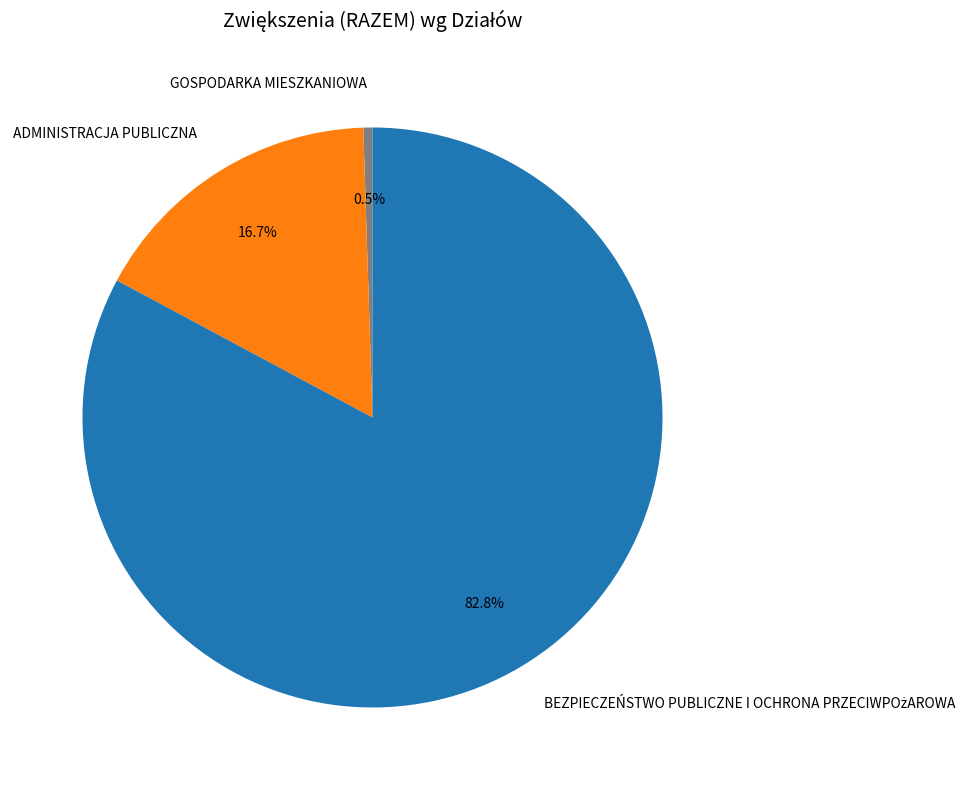

Which has a higher value, GOSPODARKA MIESZKANIOWA or ADMINISTRACJA PUBLICZNA?

ADMINISTRACJA PUBLICZNA